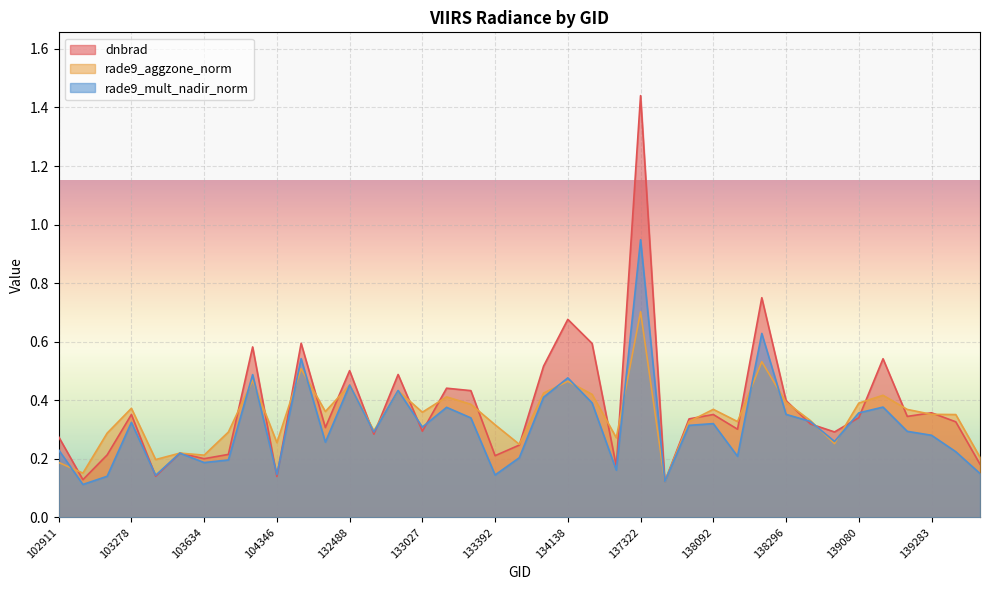

Which series has the largest total across all categories?

dnbrad